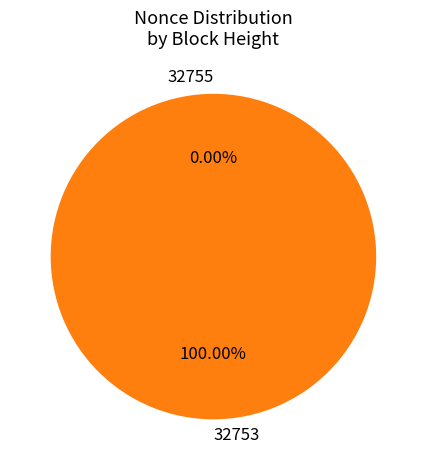

The 32755 slice represents 0% of the pie. True or false?

True